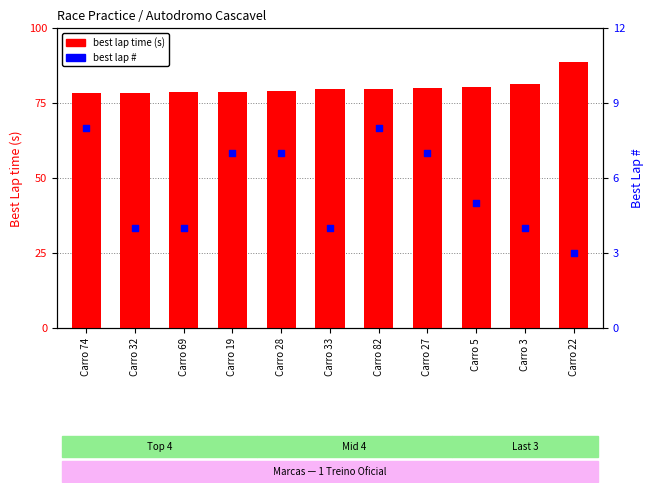

At how many categories does at least one series exceed 59?

11